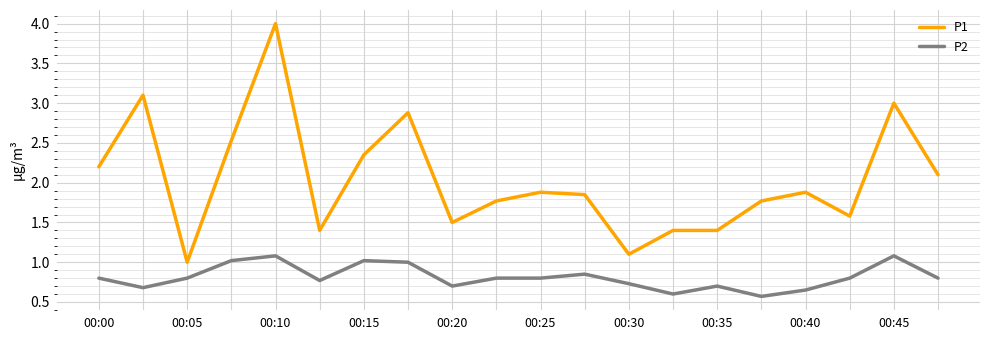

True or false: P1 and P2 intersect in this chart.

False